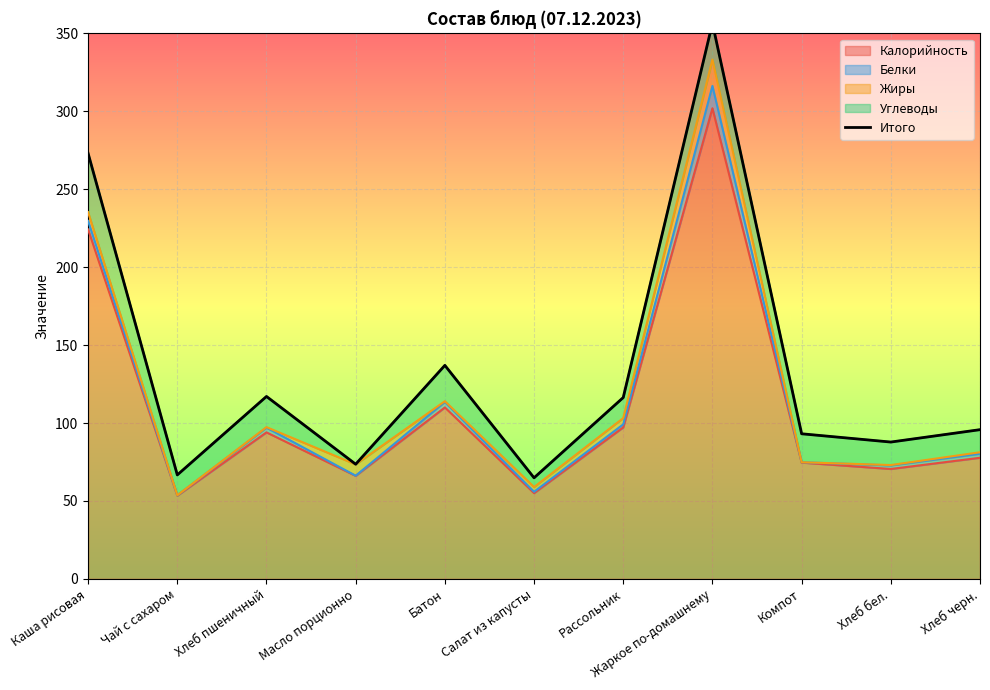

Which category has the highest value across all series?

Жаркое по-домашнему